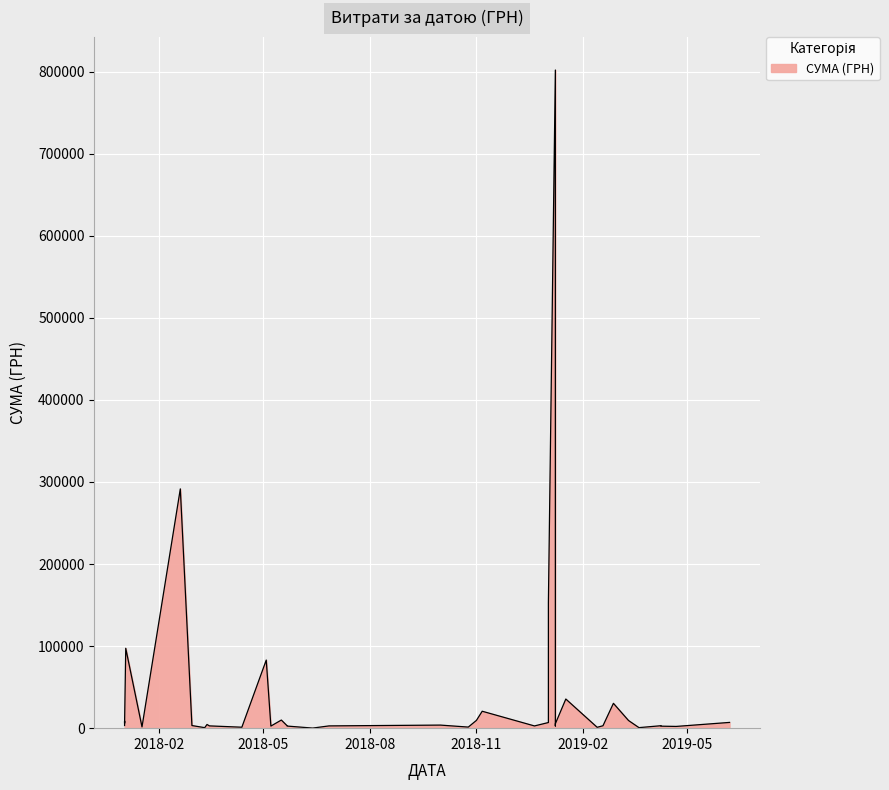

Where is the data nearest to the value 400960?

19.02.2018